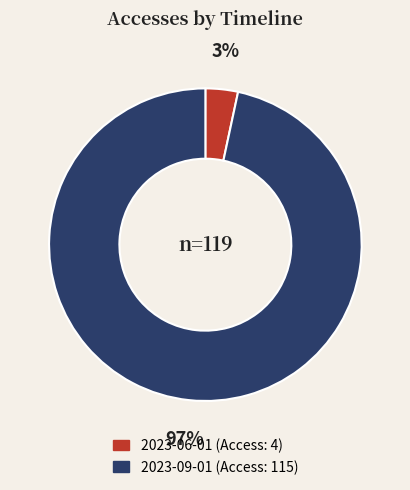

Is the sum of 2023-06-01 and 2023-09-01 greater than half?

Yes